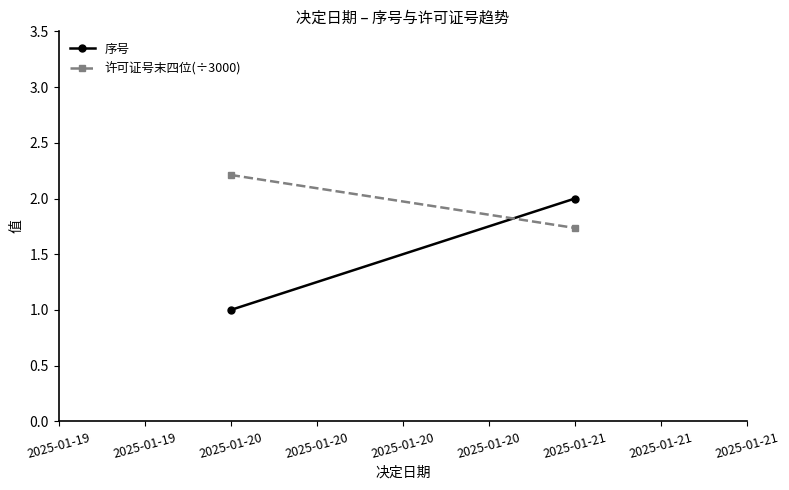

The value of 序号 at 2025-01-21 is 2.8. True or false?

False